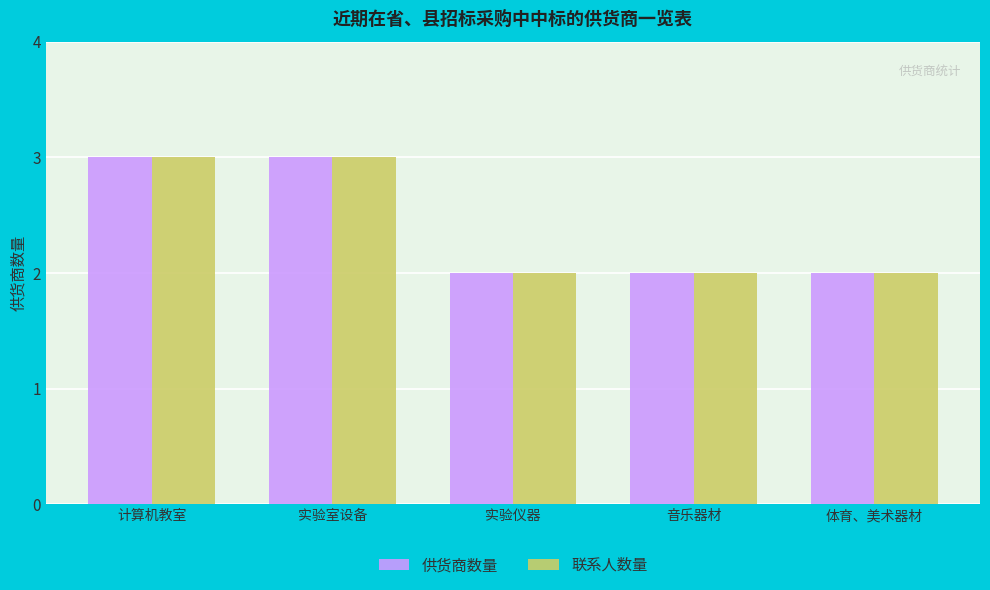

True or false: 联系人数量 has a value of 3 at 实验室设备.

True